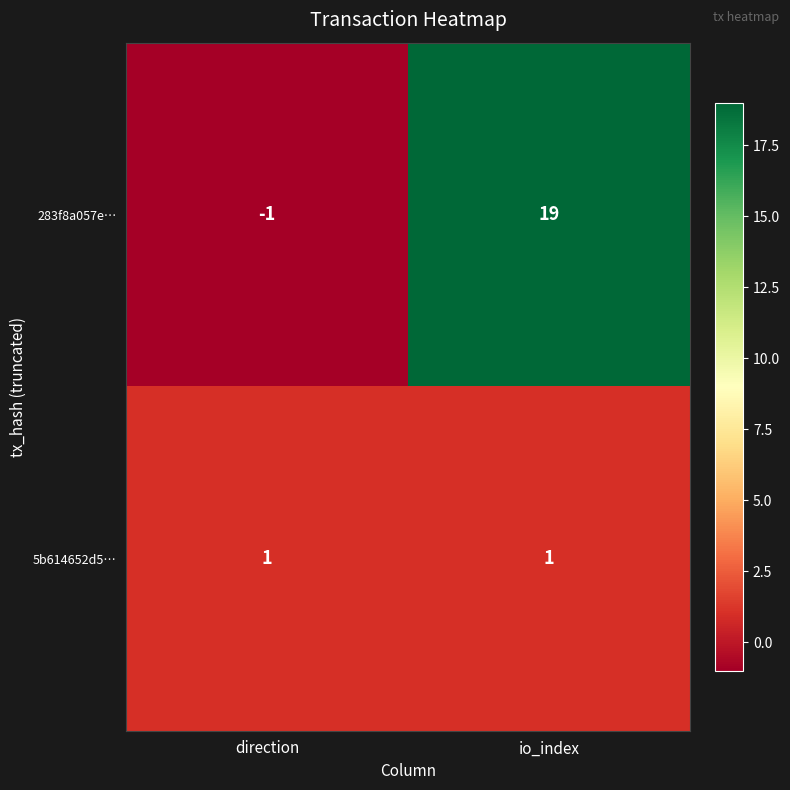

How many categories are shown in the chart?

2